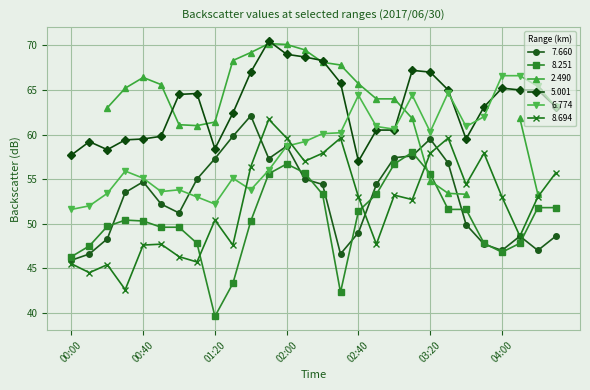

List the labels in order of 7.660 value, largest first.

01:40, 01:30, 03:20, 02:00, 03:10, 03:00, 01:20, 01:50, 03:30, 01:10, 02:10, 00:40, 02:20, 02:50, 00:30, 00:50, 01:00, 03:40, 02:40, 04:10, 04:30, 00:20, 03:50, 04:00, 04:20, 00:10, 02:30, 00:00